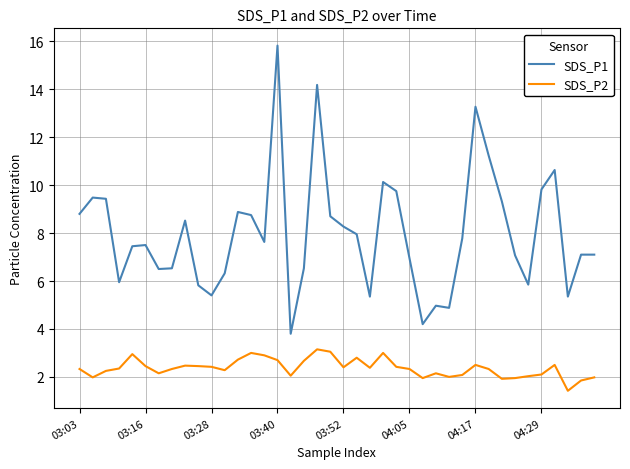

List the series in order of their peak value, lowest first.

SDS_P2, SDS_P1